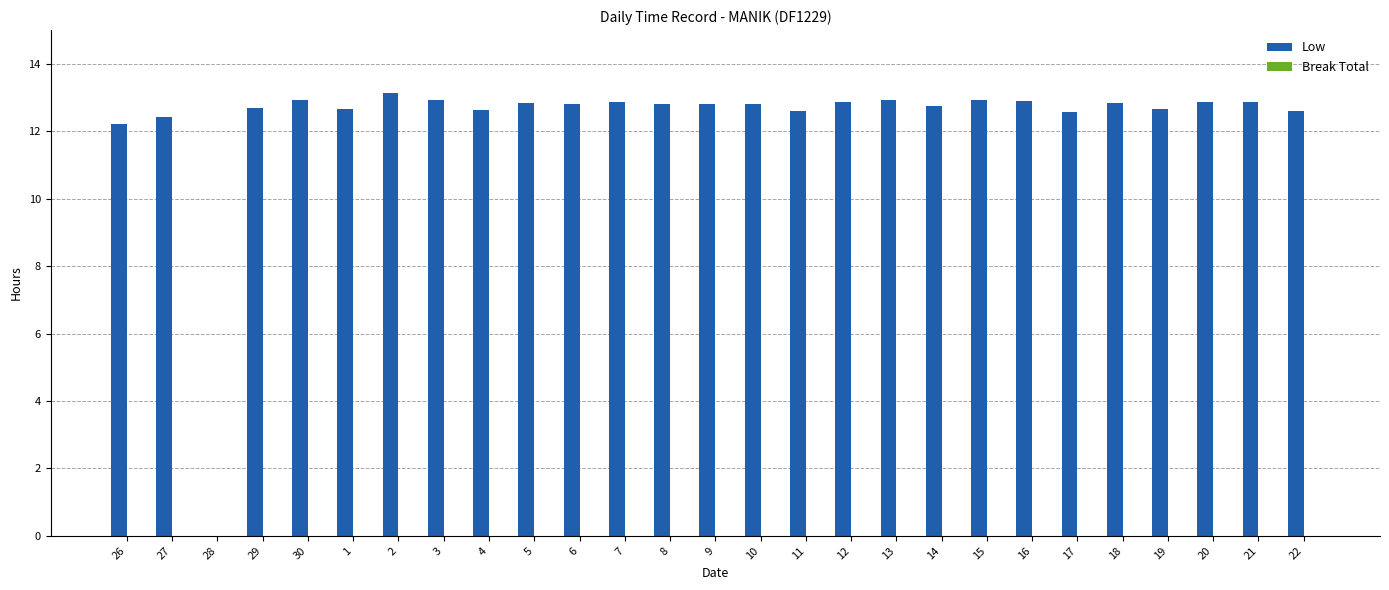

Read the value at 11.

12.6